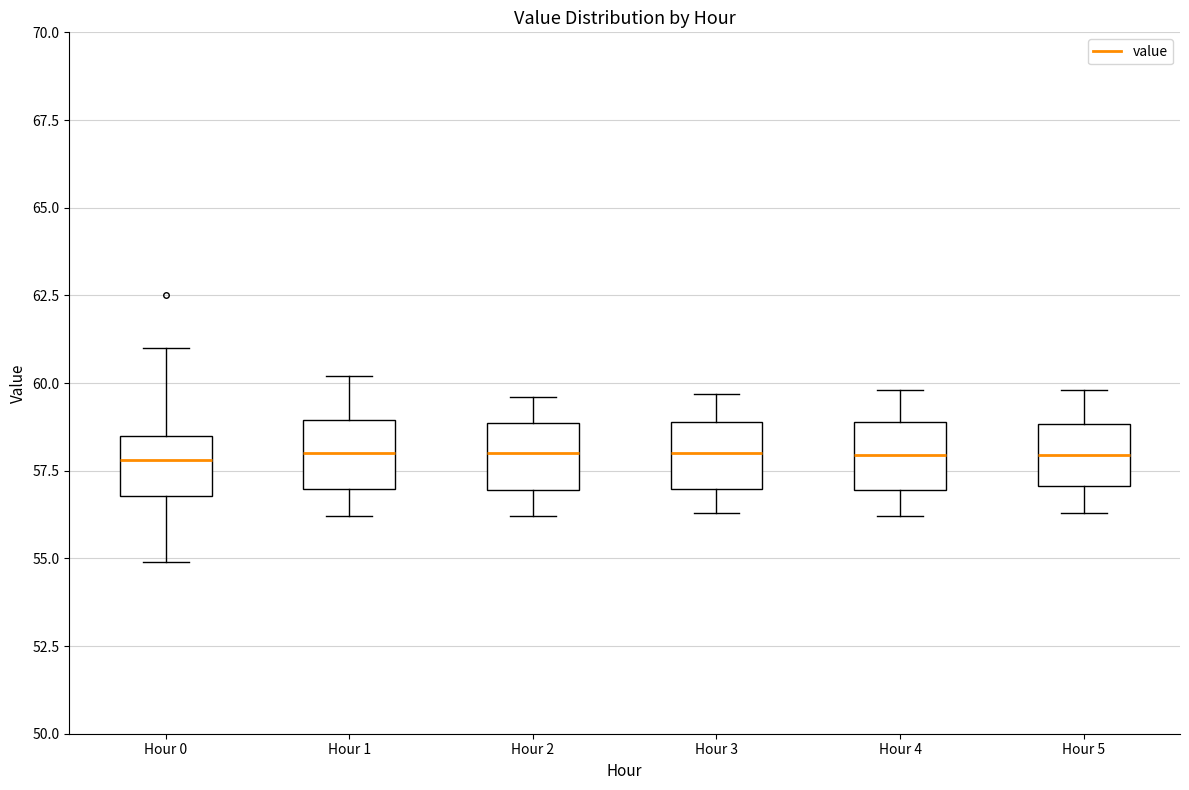

Where is the upper edge of the box for Hour 1 on the y-axis? The values are not printed on the chart, so give them approximately, as read against the axis.

59.0